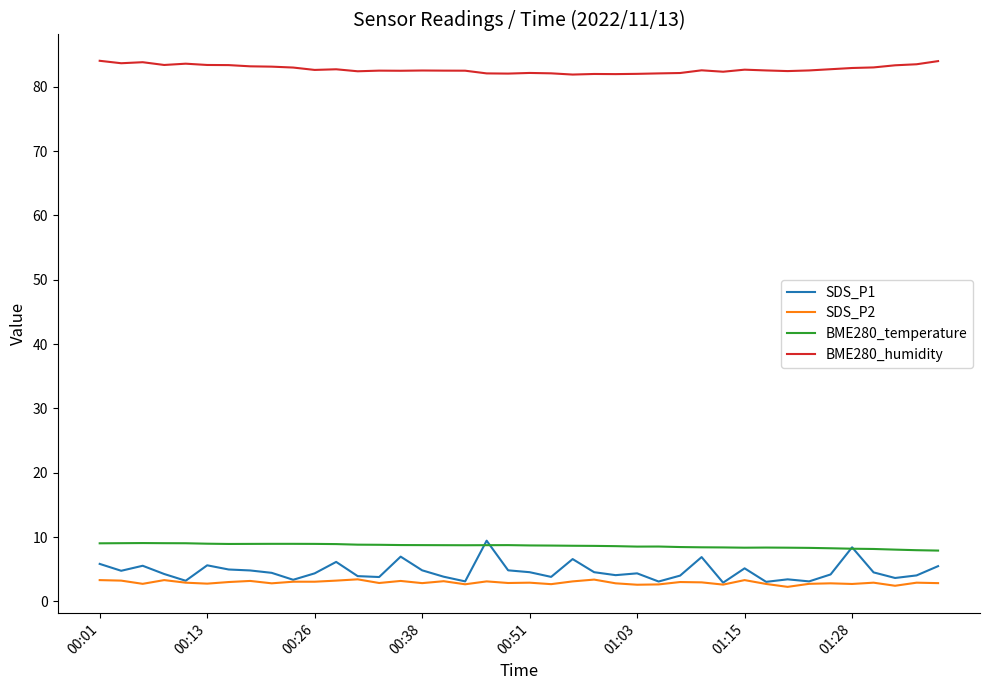

True or false: SDS_P2 has more than 1 points higher than both neighbors.

True